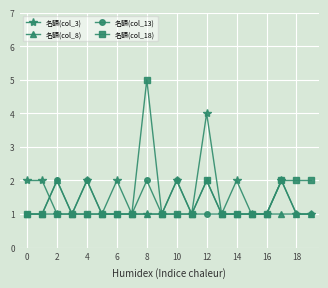

What is the value of the 名額(col_3) point at the 18th from the left?

2